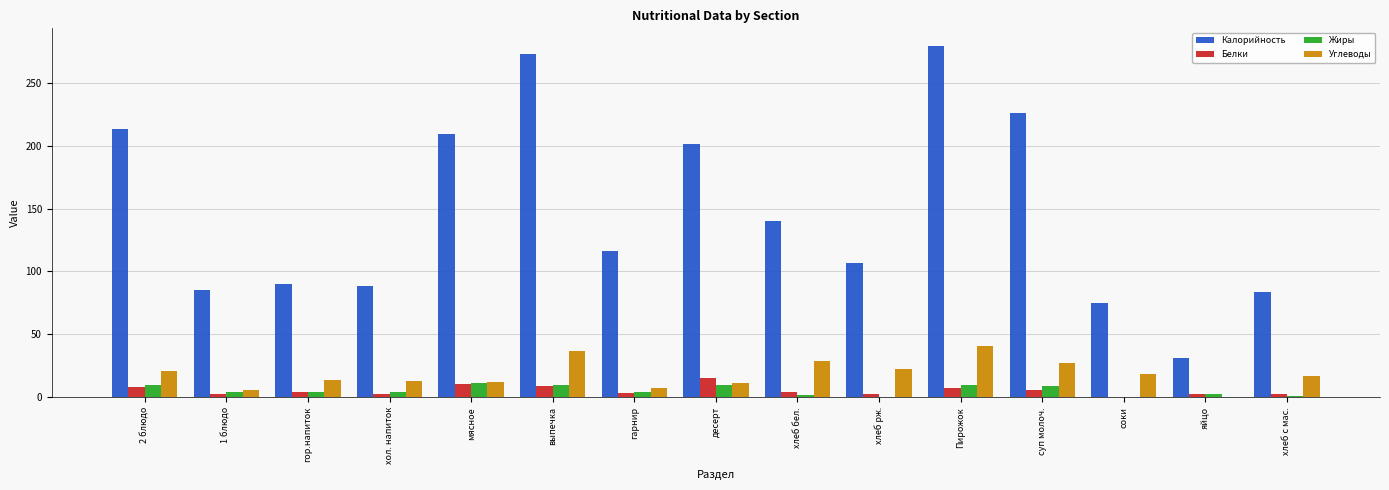

Is it true that Калорийность equals 137.1 at мясное?

False